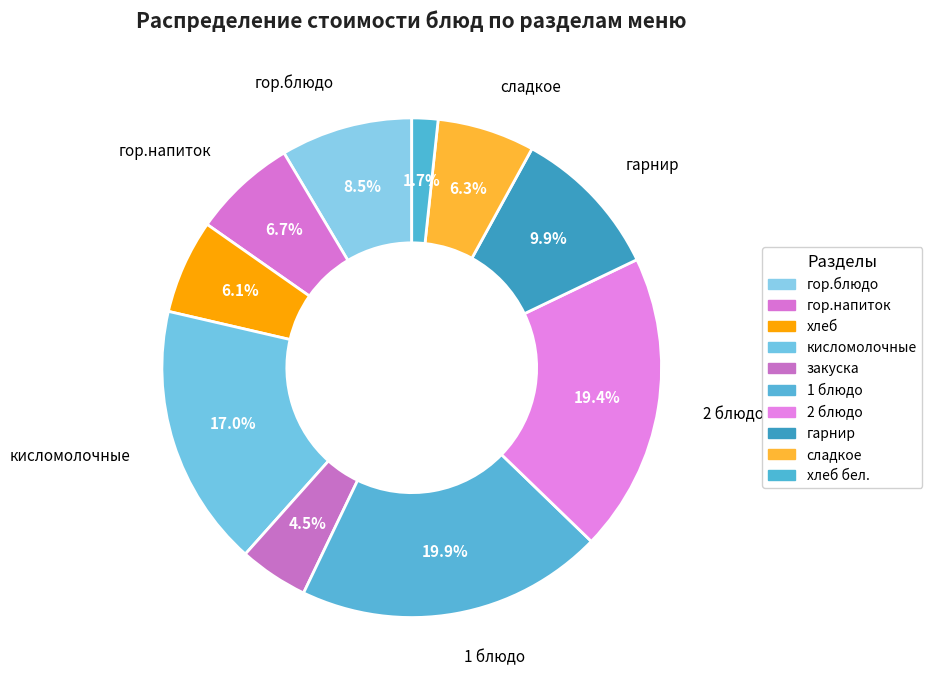

How many segments does this pie chart have?

10